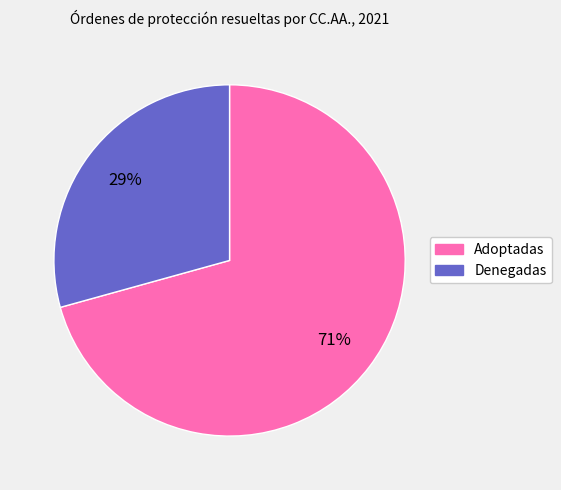

Is there any slice that represents more than half of the pie?

Yes